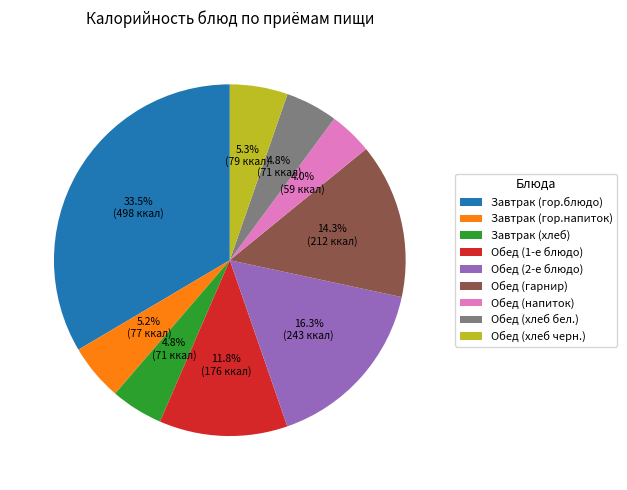

What percentage is the Обед (хлеб бел.) slice, to the nearest percent?

5%